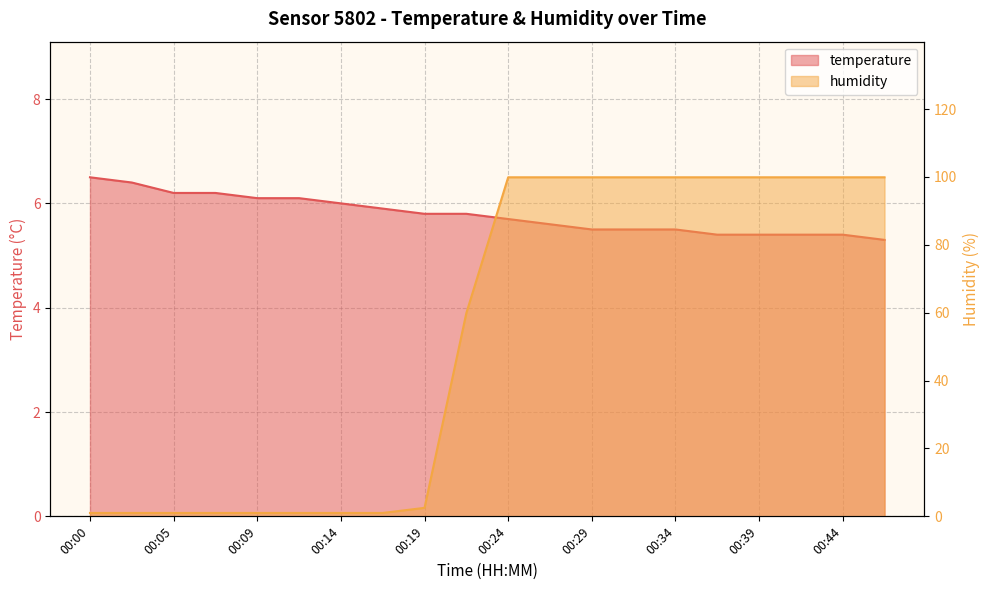

Count the number of data series in this chart.

2